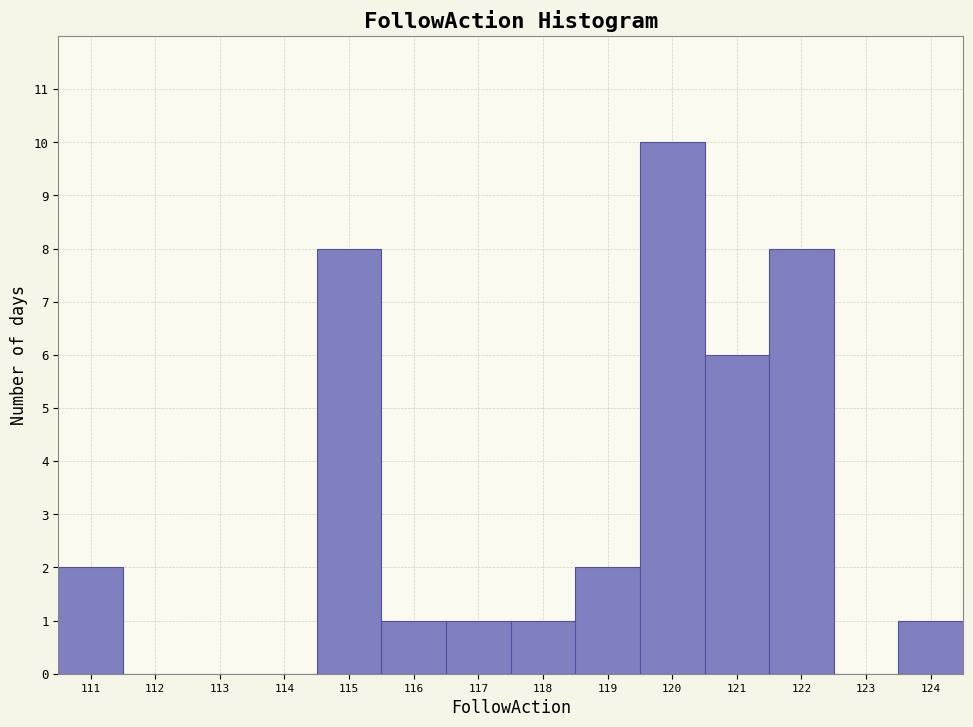

Reading right to left, transcribe all the data shown in this chart.

124=1	123=0	122=8	121=6	120=10	119=2	118=1	117=1	116=1	115=8	114=0	113=0	112=0	111=2